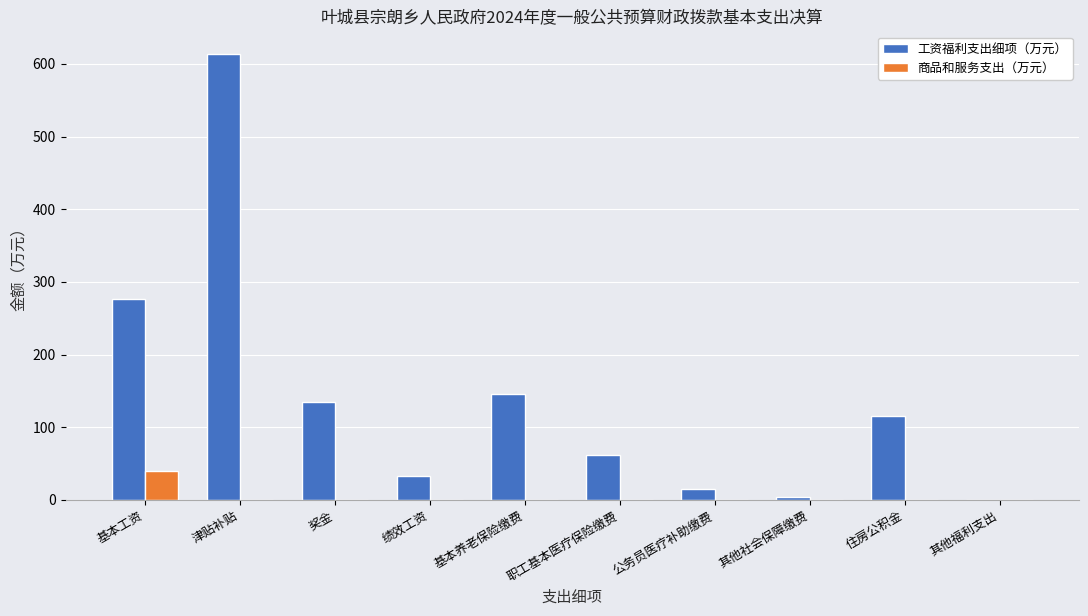

At which category is the sum across all series the highest?

津贴补贴